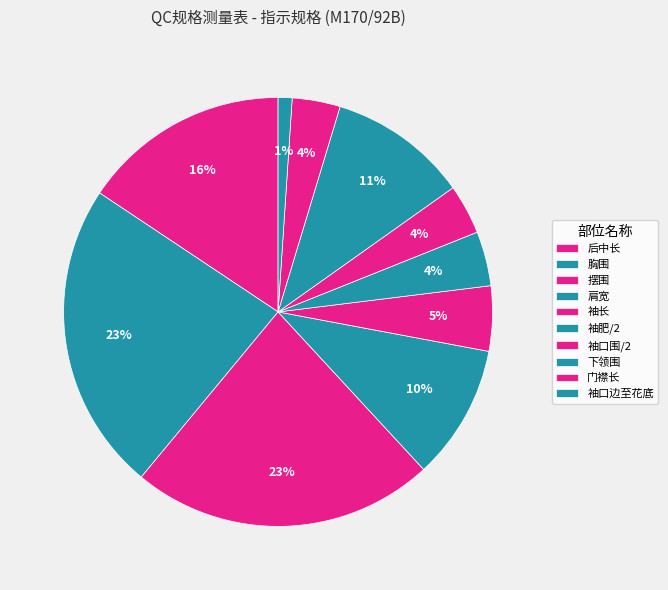

Count the number of slices in the pie.

10